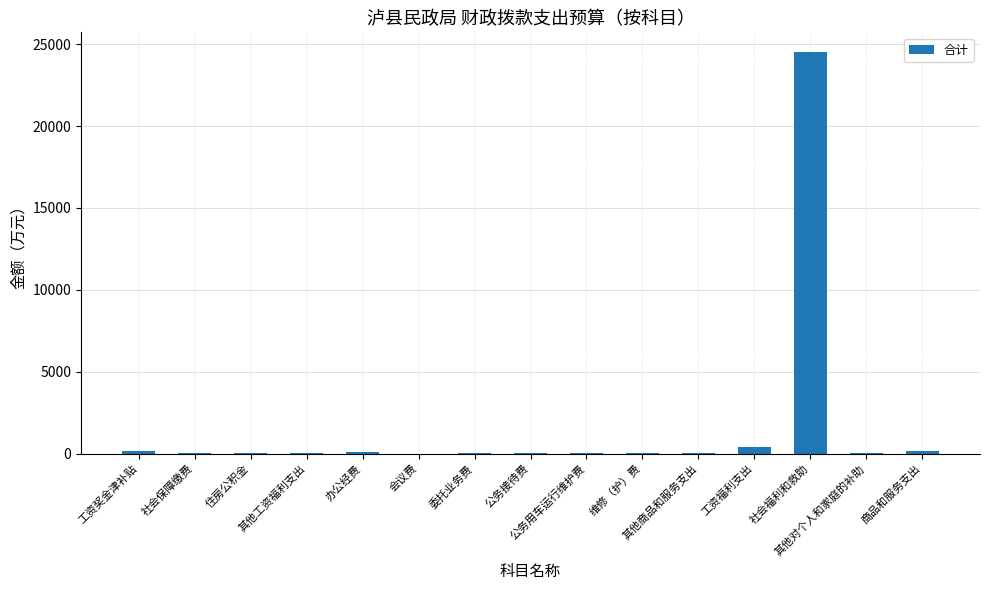

What is the greatest value displayed?

24505.5